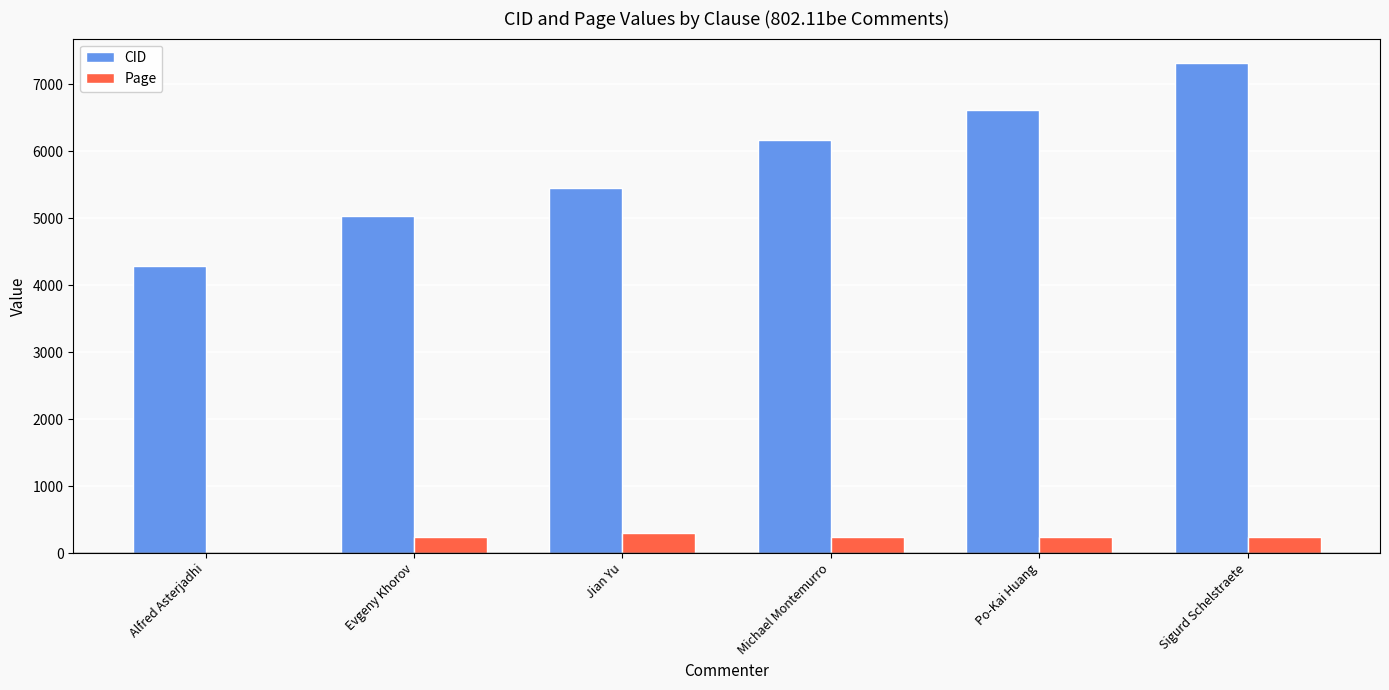

Which category has the highest value across all series?

Sigurd Schelstraete